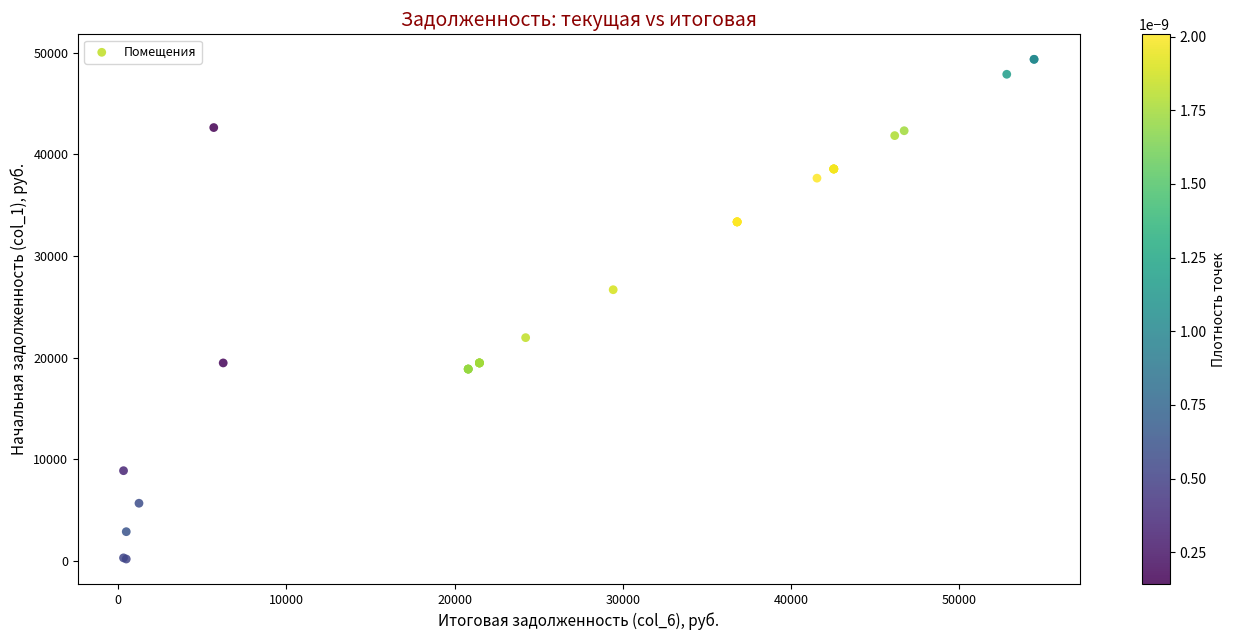

What Y value in the scatter plot is closest to 24759?

26673.7